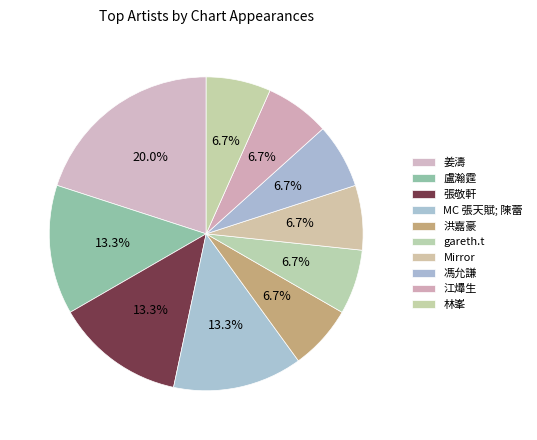

Is it true that 江𤒹生 is 15% of the pie?

False